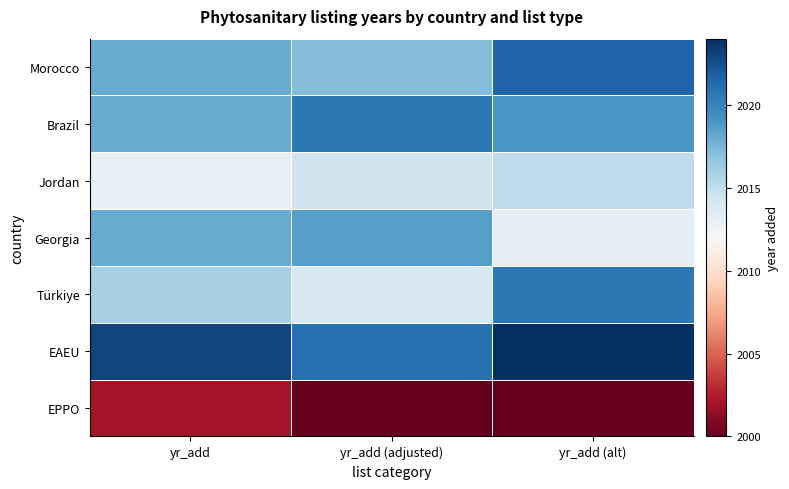

At which category is the sum across all series the highest?

yr_add (alt)